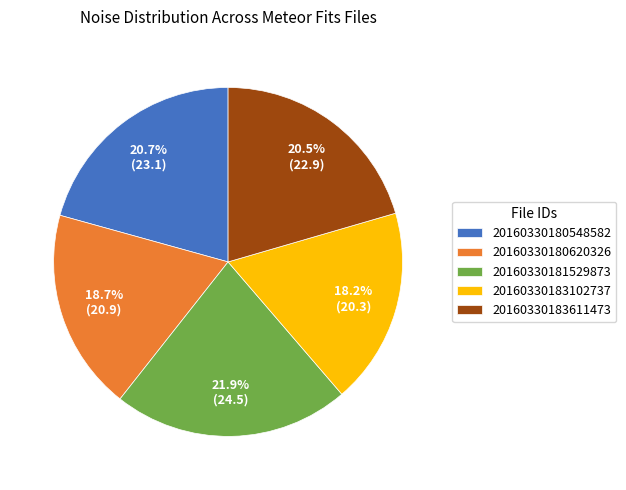

What portion of the pie excludes 20160330180548582?

79.3%